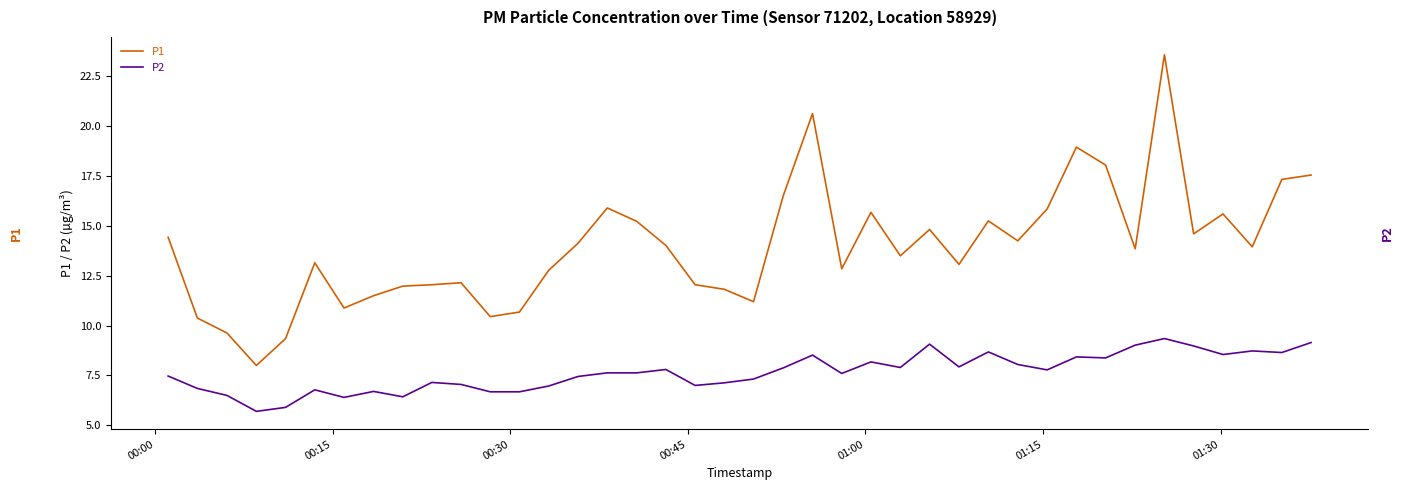

List the series in order of their overall mean, lowest first.

P2, P1